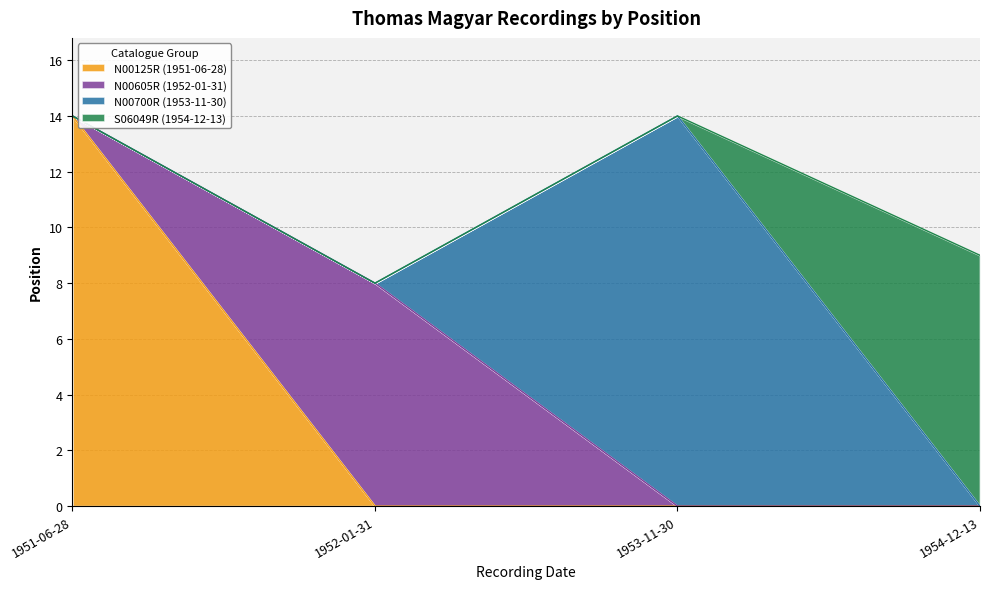

What is the maximum value for N00125R (1951-06-28)?

14